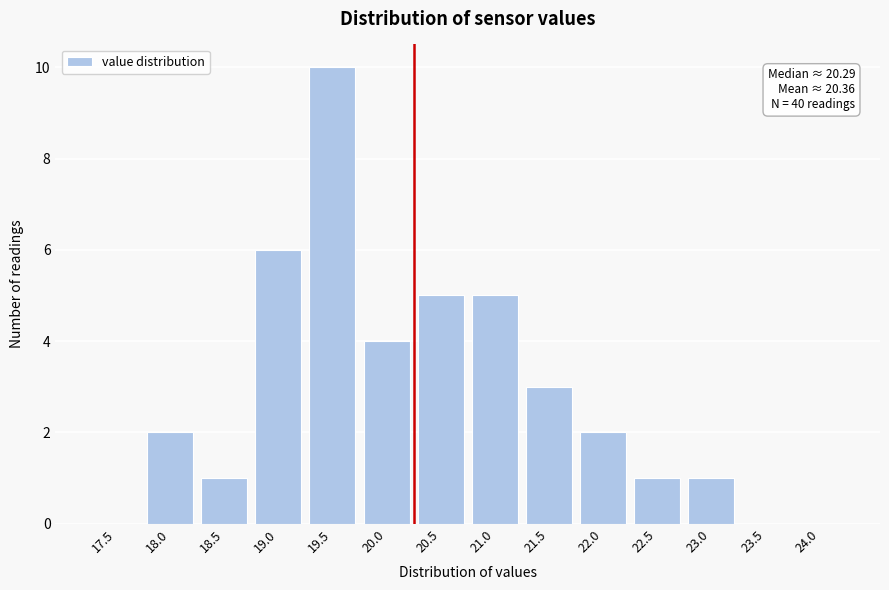

Reading right to left, transcribe all the data shown in this chart.

24.0=0	23.5=0	23.0=1	22.5=1	22.0=2	21.5=3	21.0=5	20.5=5	20.0=4	19.5=10	19.0=6	18.5=1	18.0=2	17.5=0